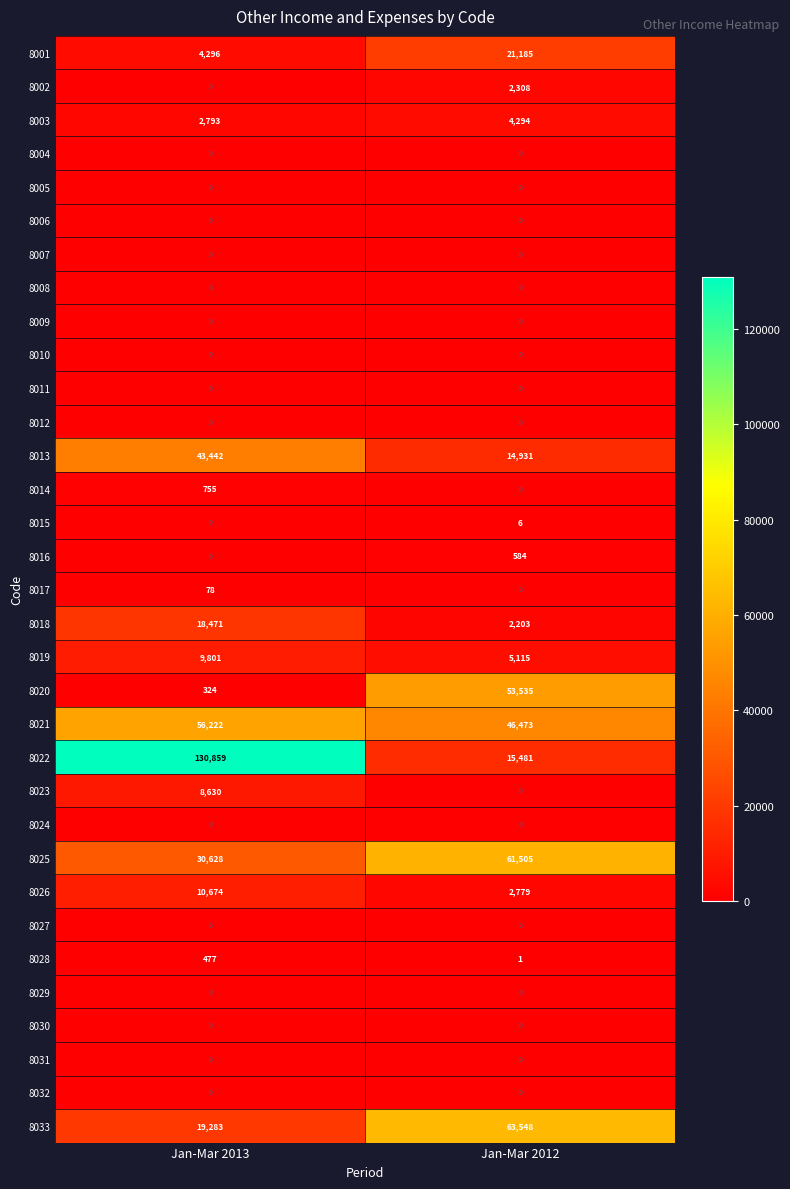

What is the highest value of the 8002 series?

2308